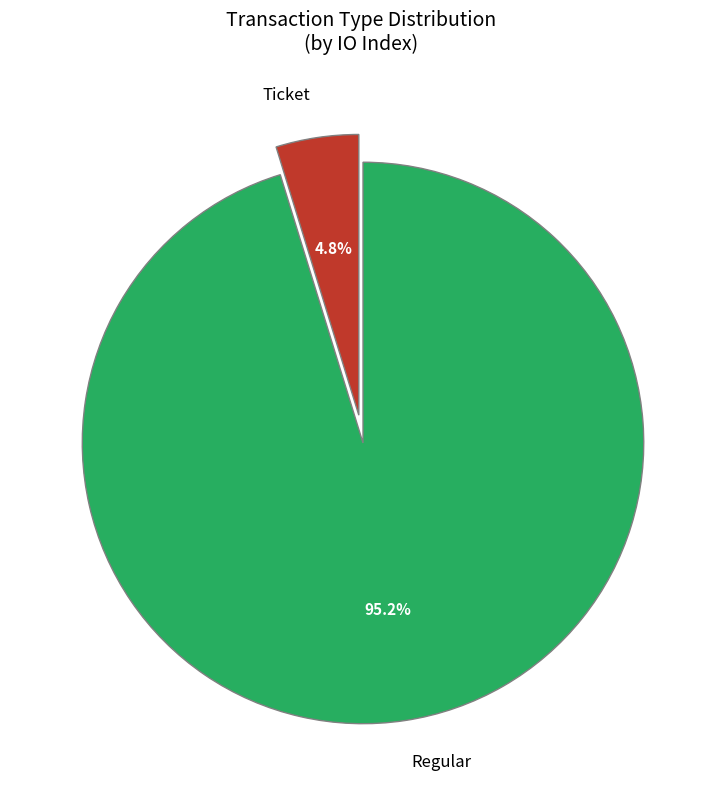

What is the majority slice?

Regular